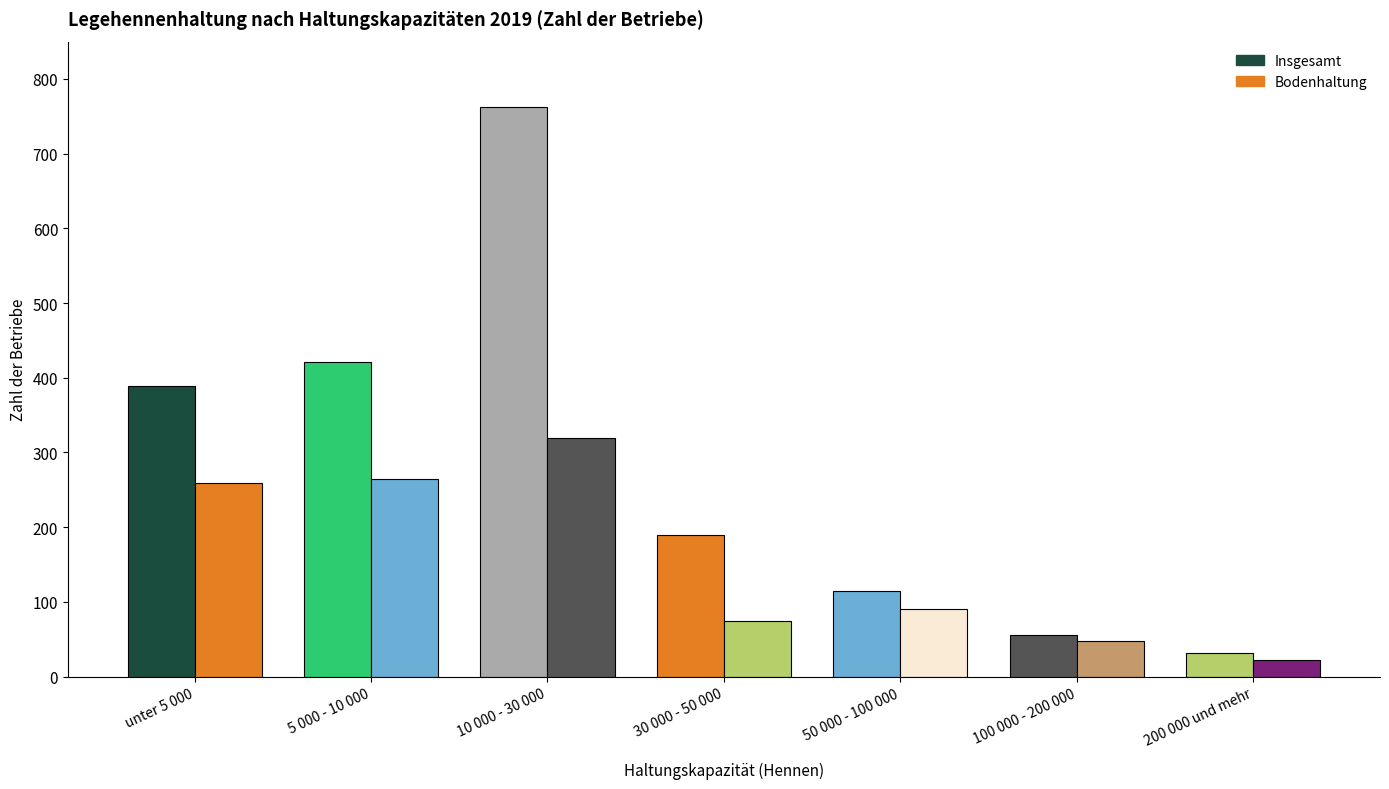

What is the difference between the Bodenhaltung values at 100 000 - 200 000 and 30 000 - 50 000?

26